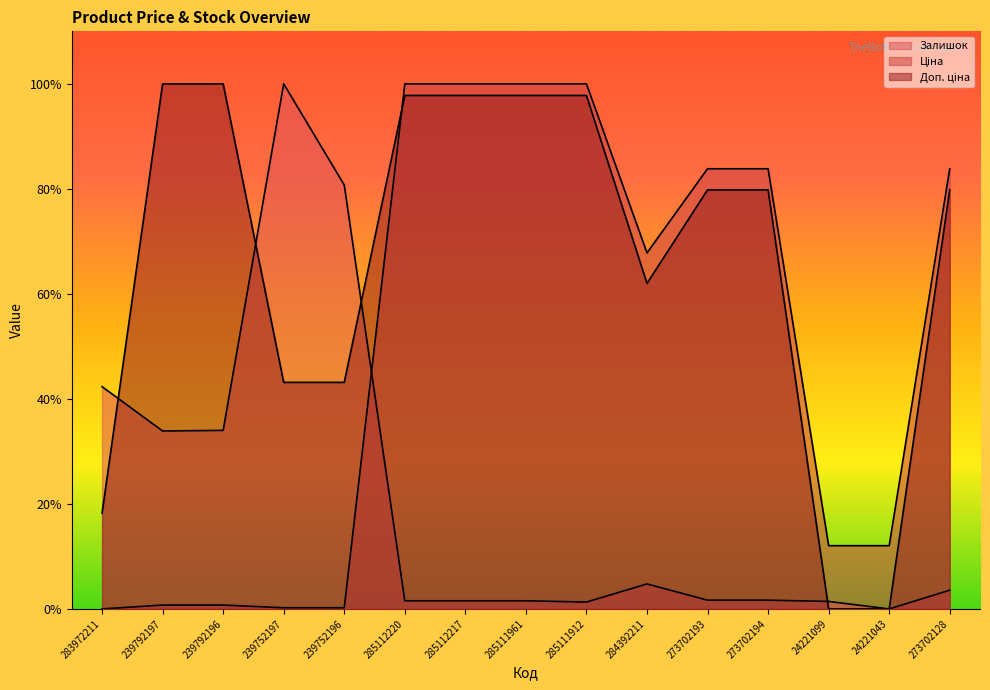

What is the sum of the Доп. ціна values at 285112217 and 285112220?

195.6